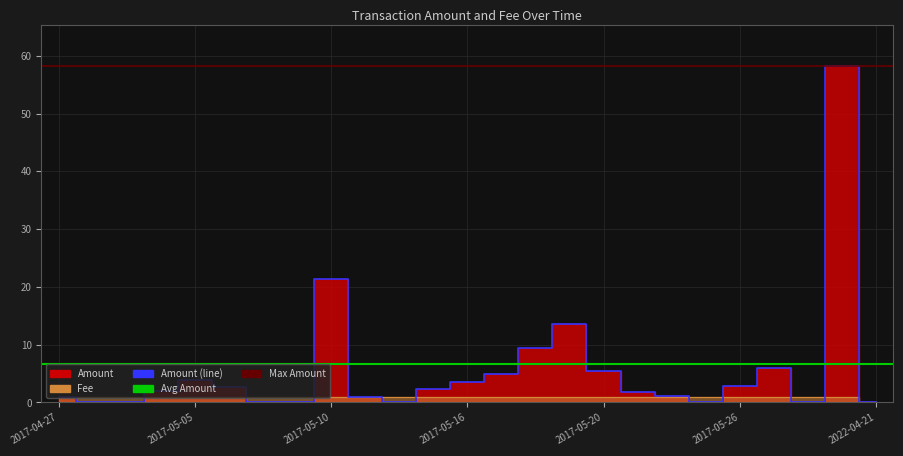

True or false: Amount and Fee intersect in this chart.

True